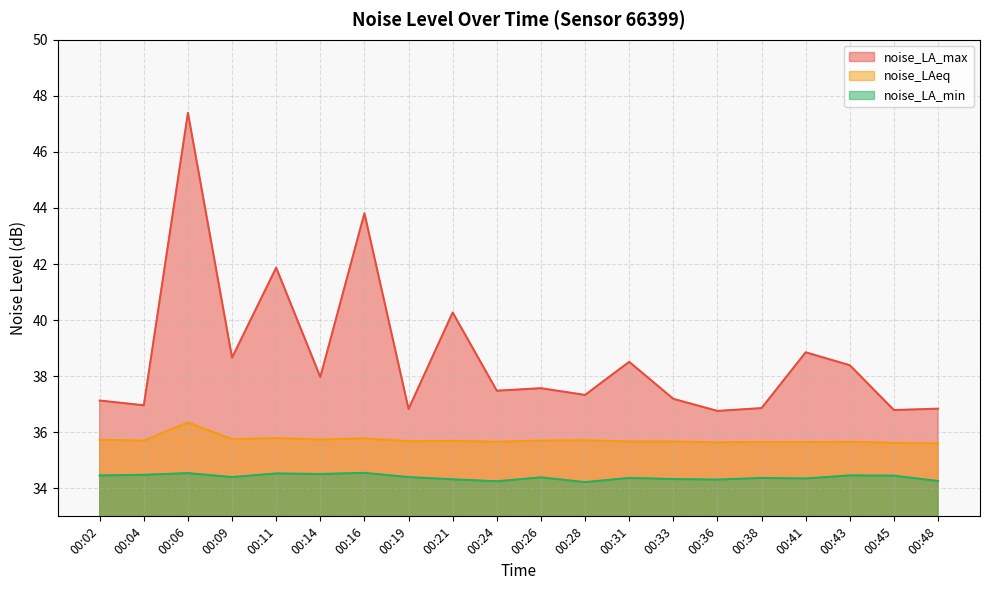

True or false: noise_LA_max and noise_LA_min intersect in this chart.

False